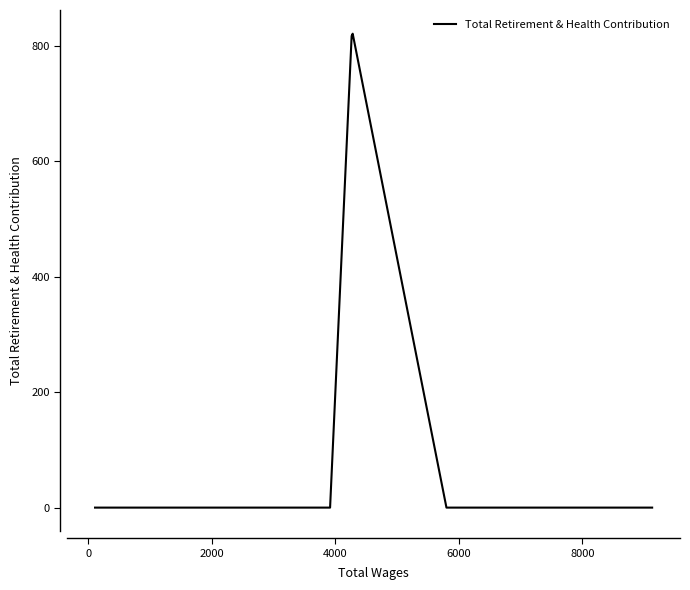

What is the maximum value shown in the chart?

821